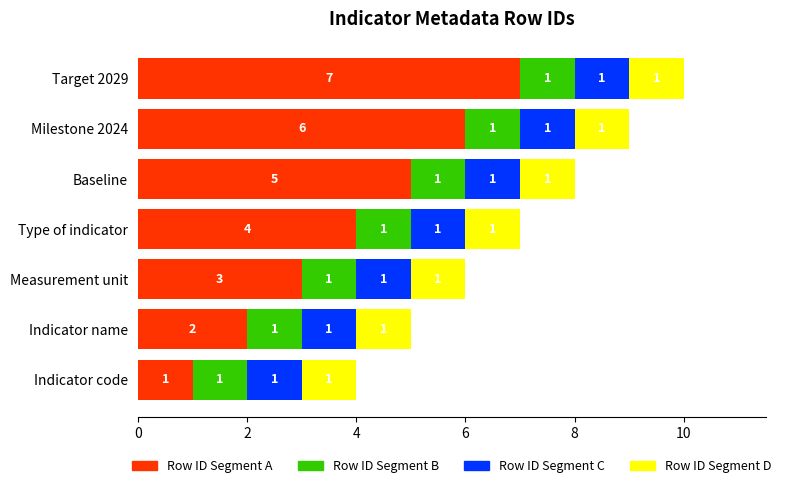

What is the difference between the maximum and minimum values in the Row ID Segment A series?

6